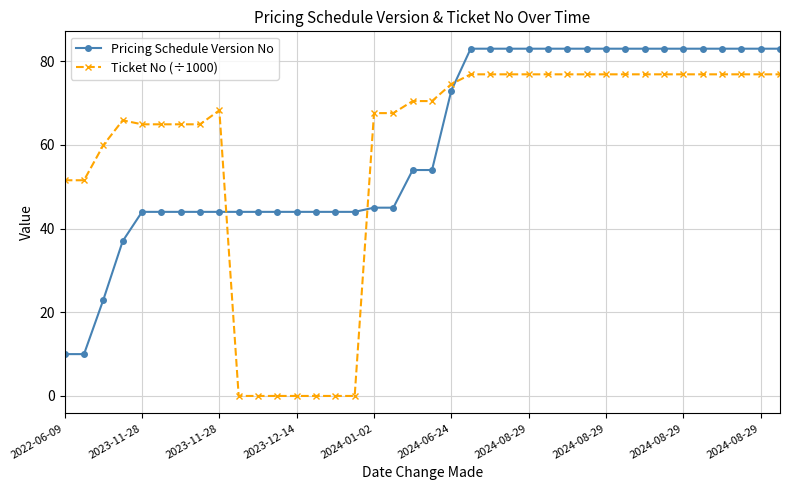

Which series has the widest spread of values?

Ticket No (÷1000)